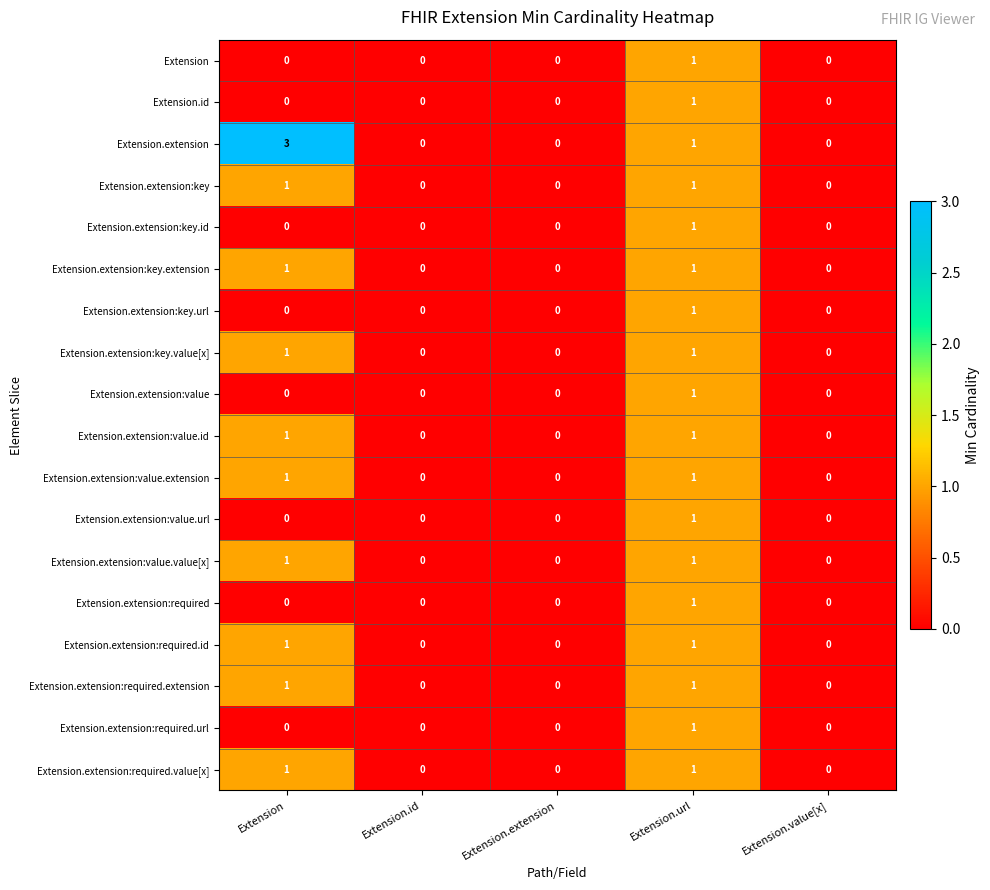

Which series has the largest total across all categories?

Extension.extension